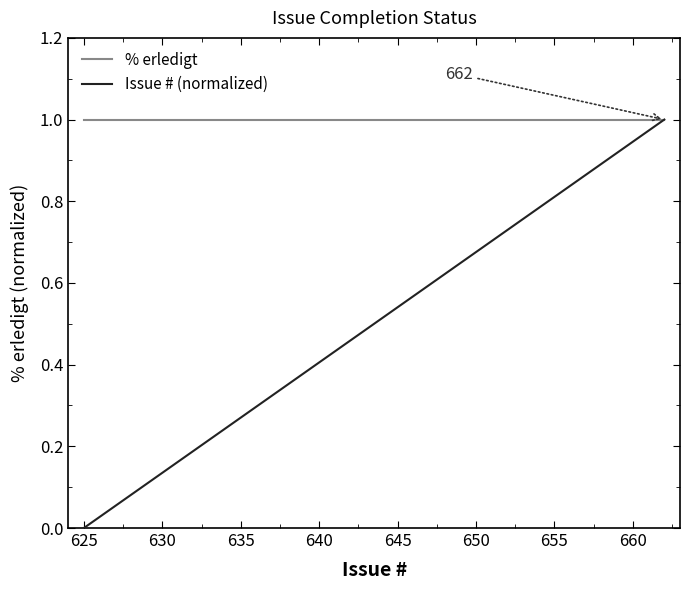

What are all the series names shown in the legend?

% erledigt, Issue # (normalized)